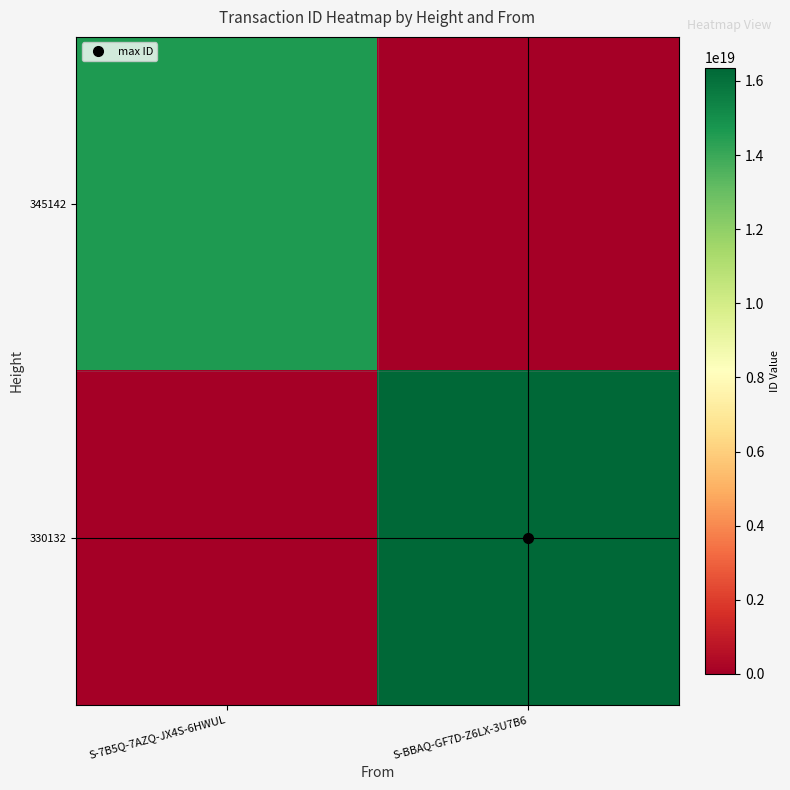

Which series has the largest total across all categories?

330132